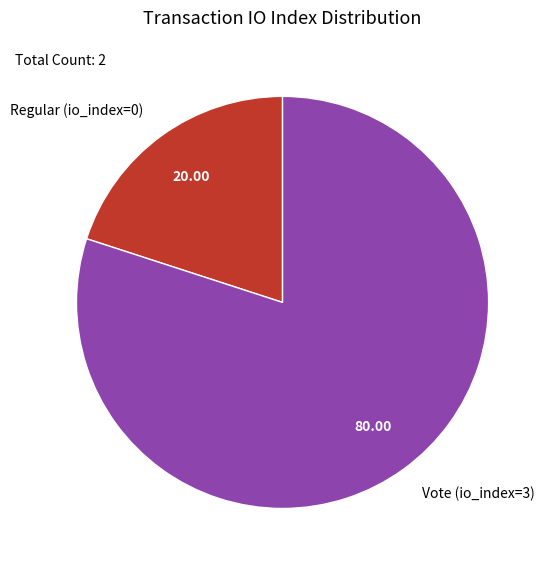

Does Regular (io_index=0) account for over 50% of the chart?

No